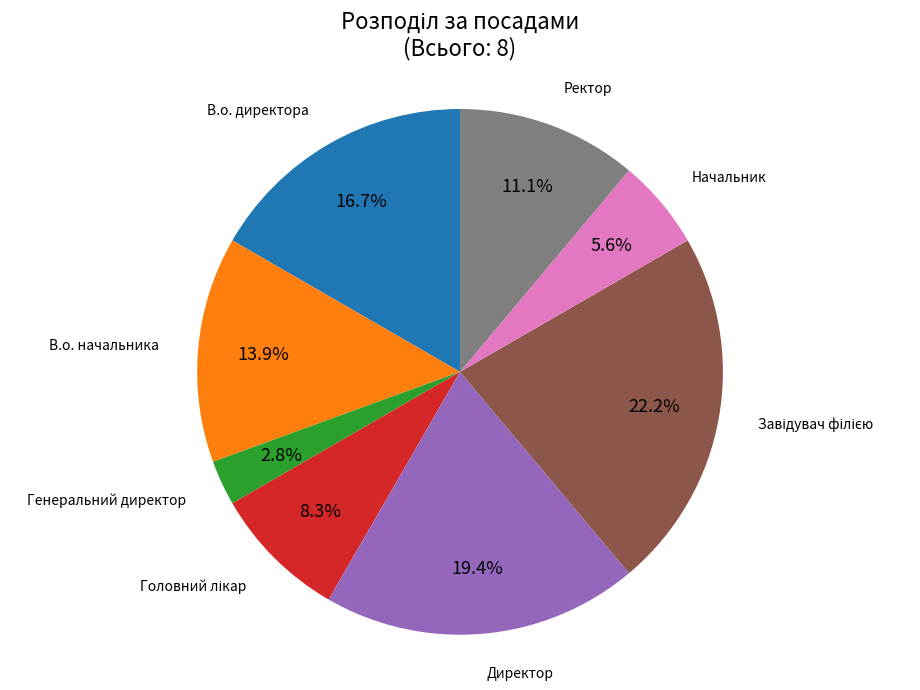

Approximately how many times larger is the value at В.о. начальника compared to Директор?

0.7